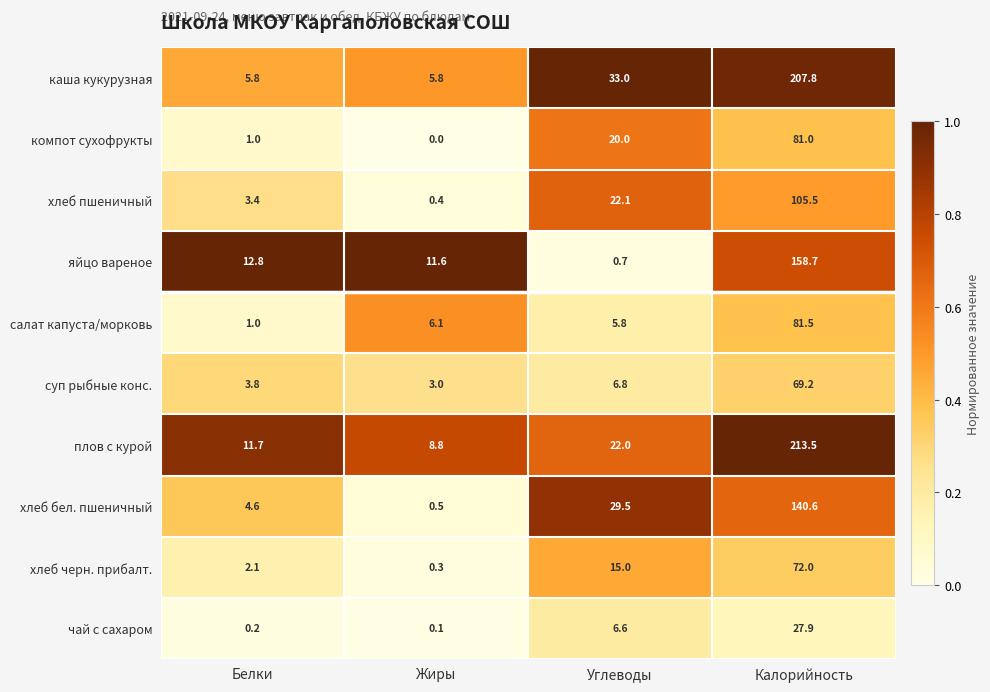

The value of хлеб бел. пшеничный at Калорийность is 140.6. True or false?

True